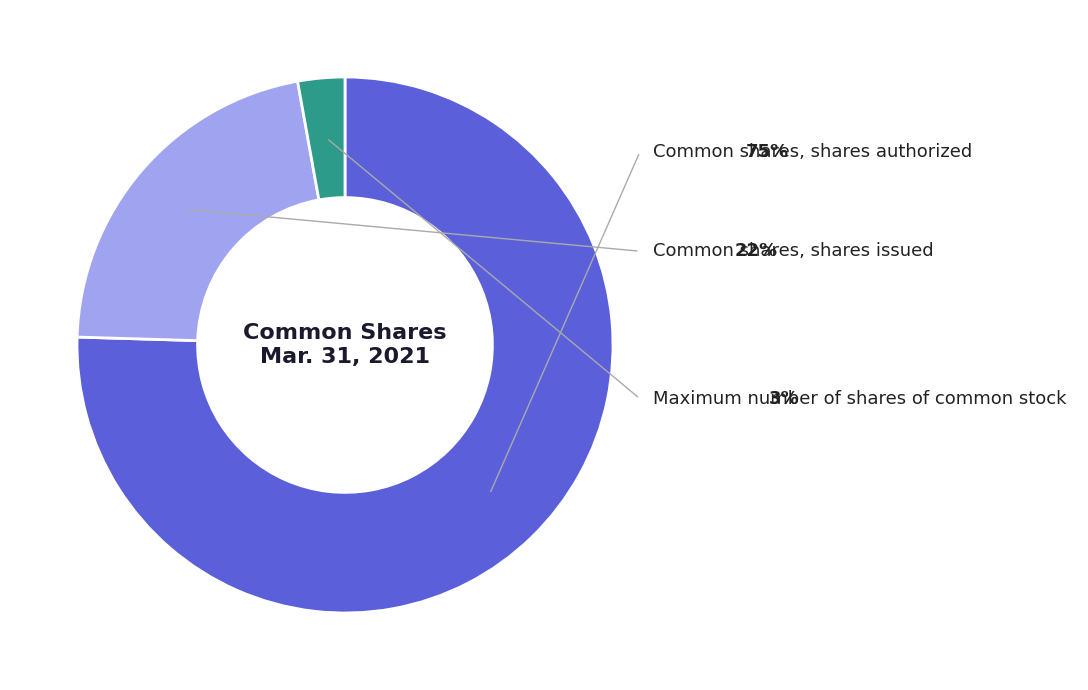

Is there any slice that represents more than half of the pie?

Yes